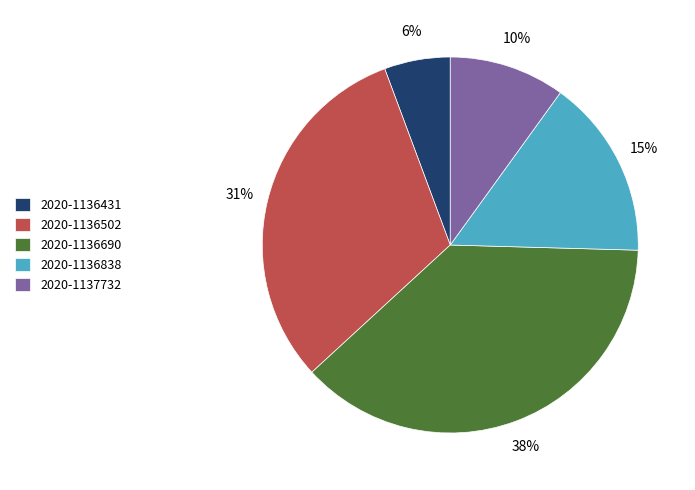

Does 2020-1136838 account for over 50% of the chart?

No